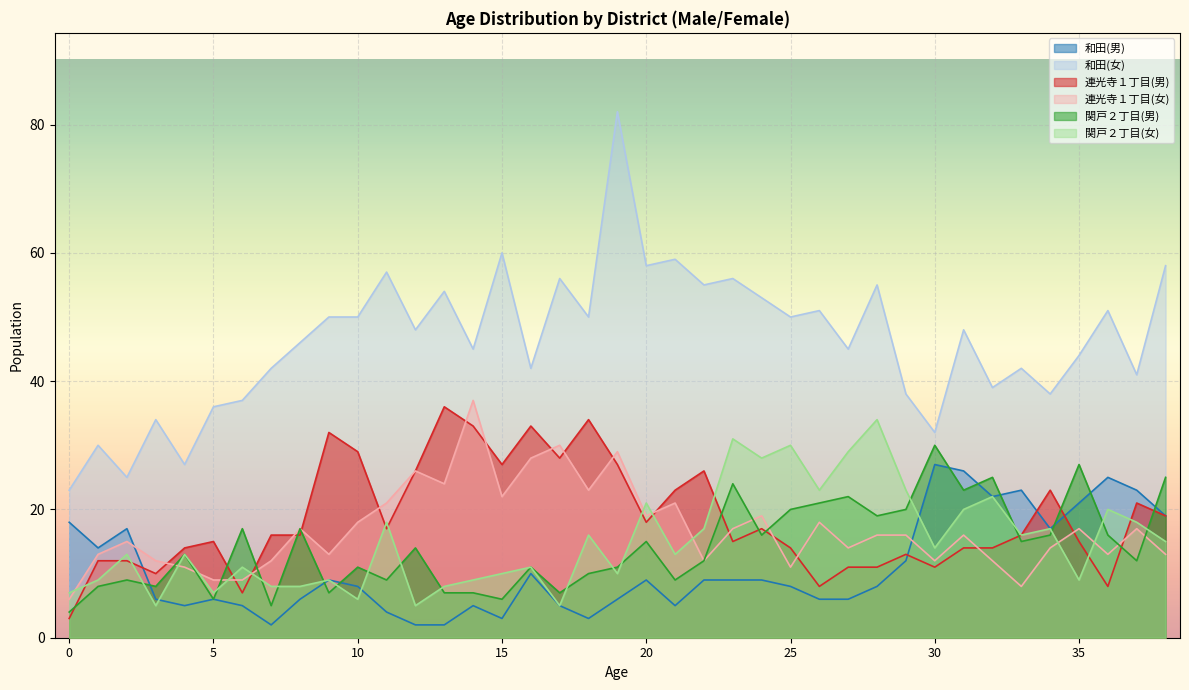

Which series changed the most between 6 and 24?

関戸２丁目(女)